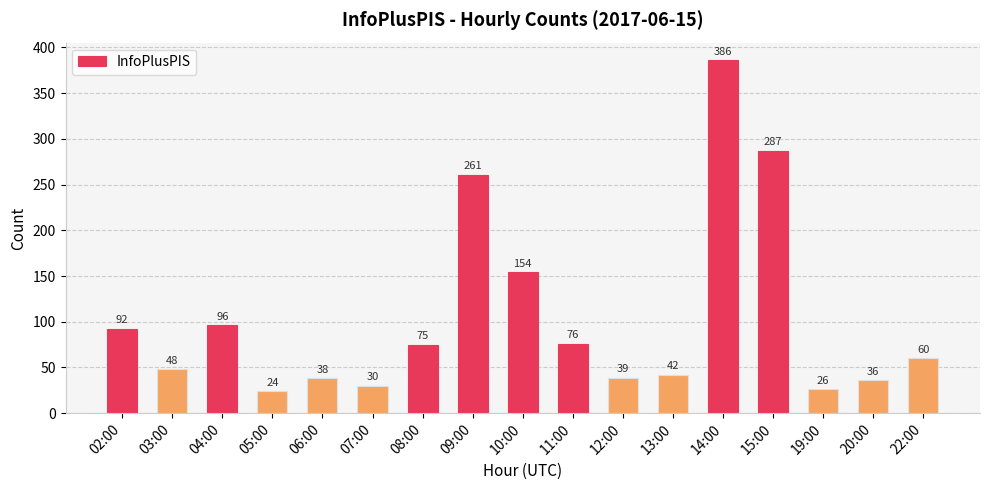

What is the greatest value displayed?

386